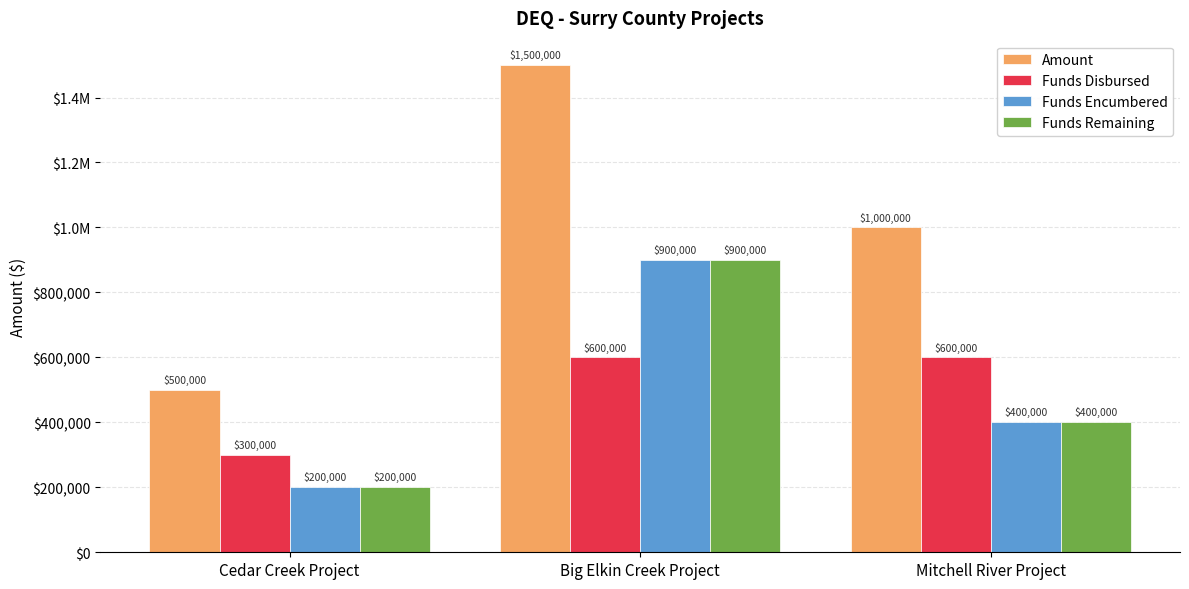

Are the bars horizontal?

No